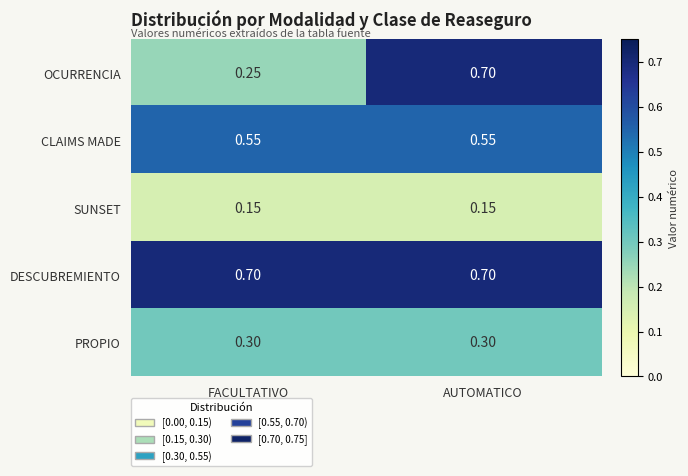

Which series has the widest spread of values?

OCURRENCIA